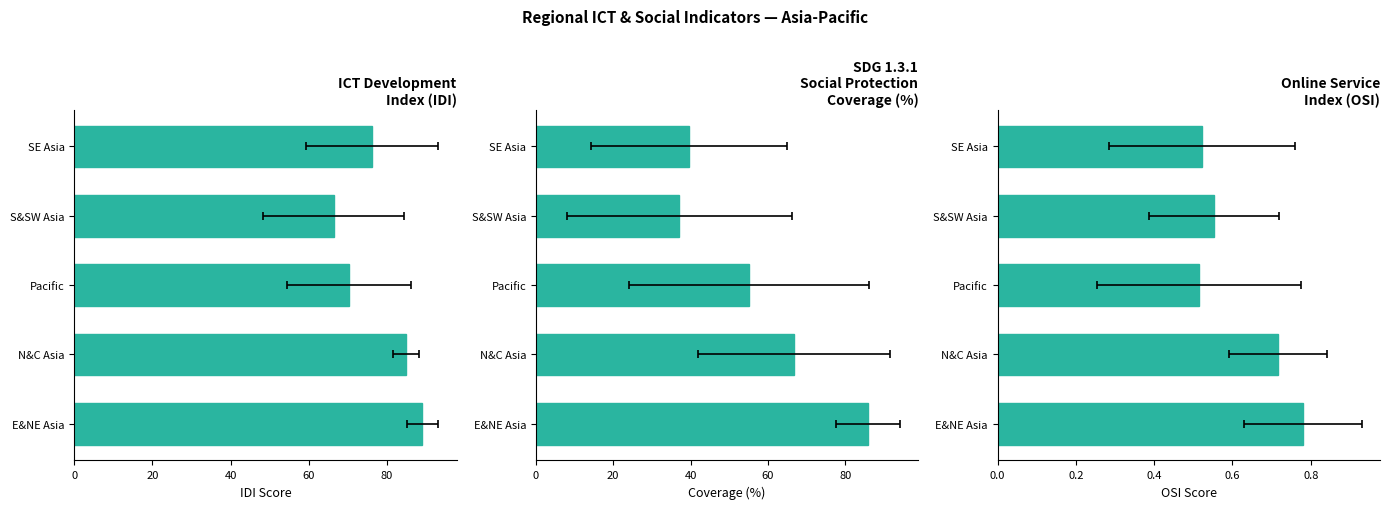

What is the sum of all Online Service Index (OSI) values?

3.1